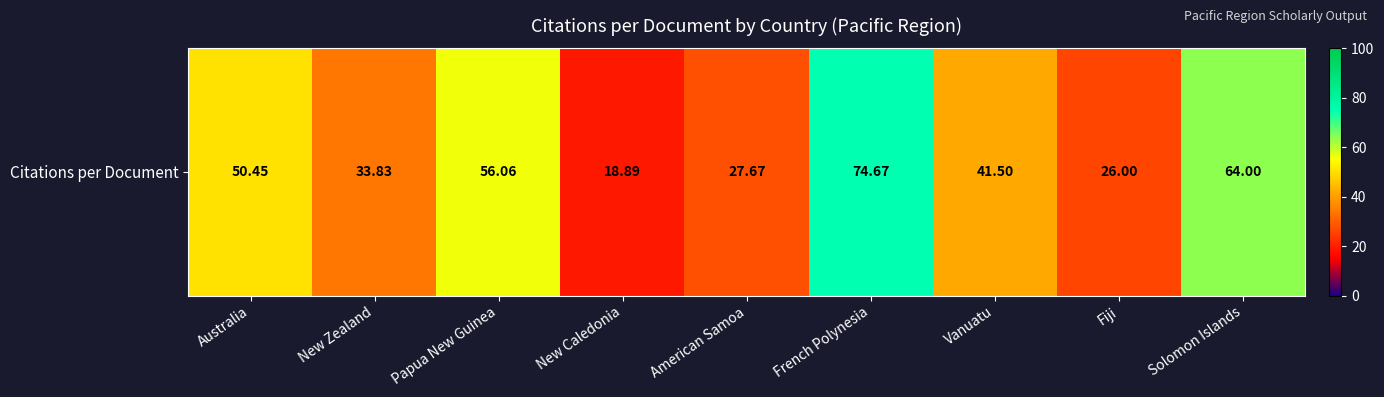

What is the greatest value displayed?

74.7